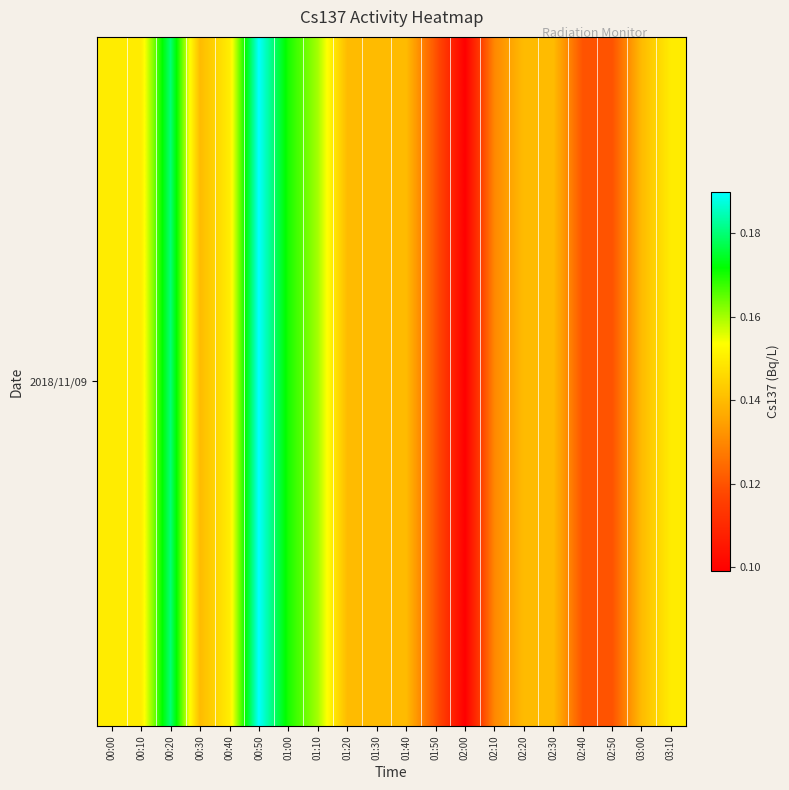

What is the sum of all values?

2.9